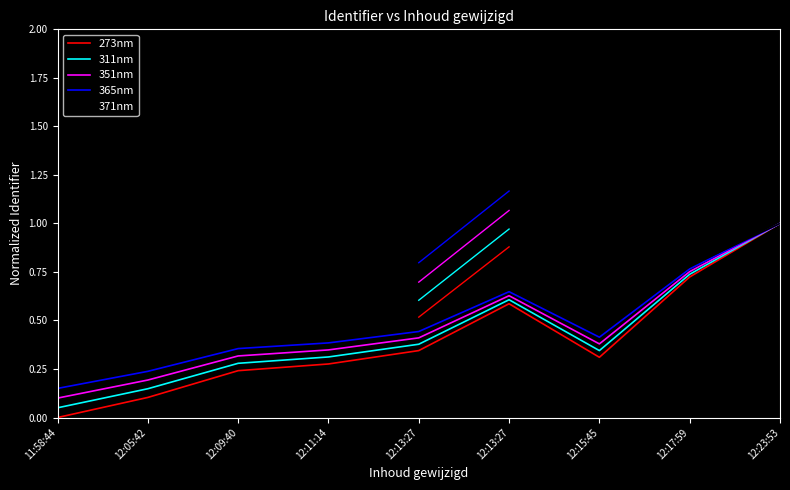

Reading right to left, extract all data points from this chart.

273nm: 1.0	0.7	0.3	0.6	0.3	0.3	0.2	0.1	0.0
311nm: 1.0	0.7	0.3	0.6	0.4	0.3	0.3	0.1	0.1
351nm: 1.0	0.8	0.4	0.6	0.4	0.3	0.3	0.2	0.1
365nm: 1.0	0.8	0.4	0.6	0.4	0.4	0.4	0.2	0.1
371nm: 1.0	0.8	0.4	0.7	0.5	0.4	0.4	0.3	0.2